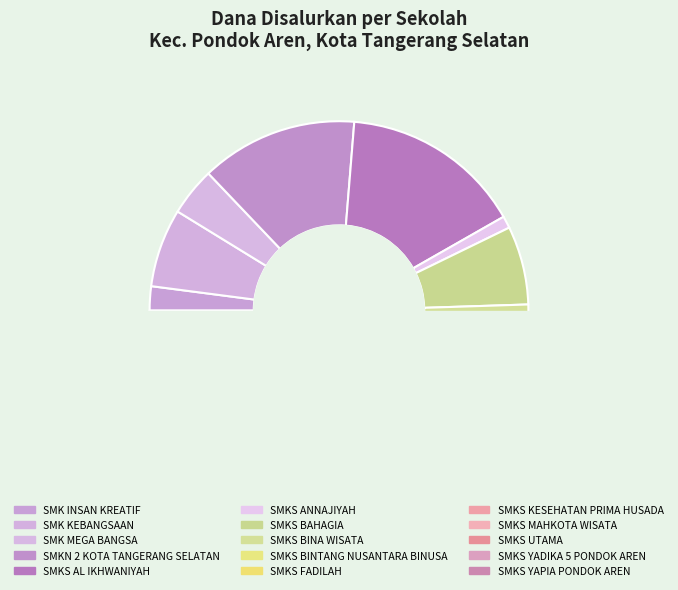

Do SMKS BINTANG NUSANTARA BINUSA and SMKS YAPIA PONDOK AREN together represent more than half of the pie?

No